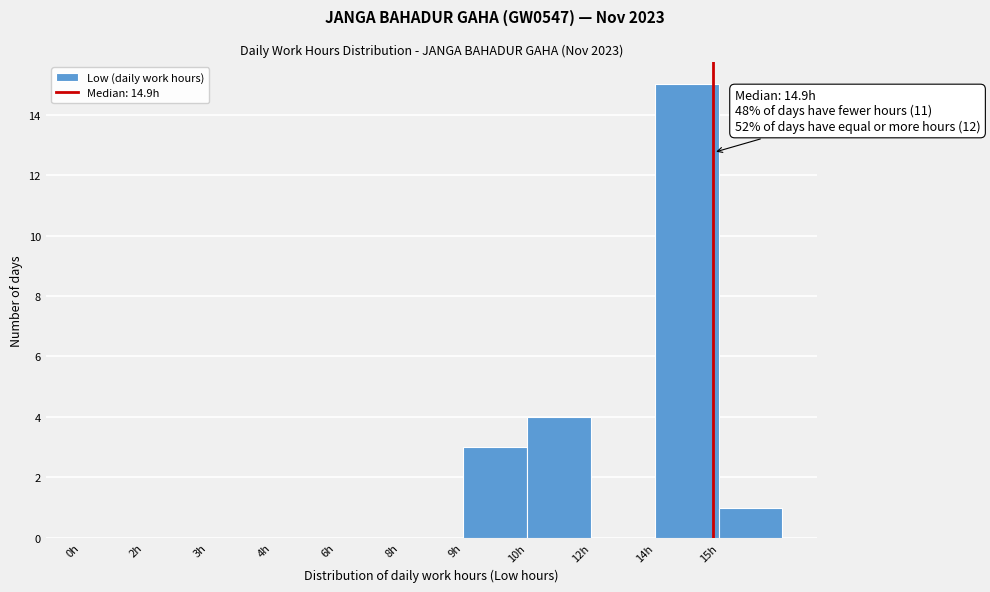

Reading left to right, list all the values displayed in this chart.

0h=0	2h=0	3h=0	4h=0	6h=0	8h=0	9h=3	10h=4	12h=0	14h=15	15h=1